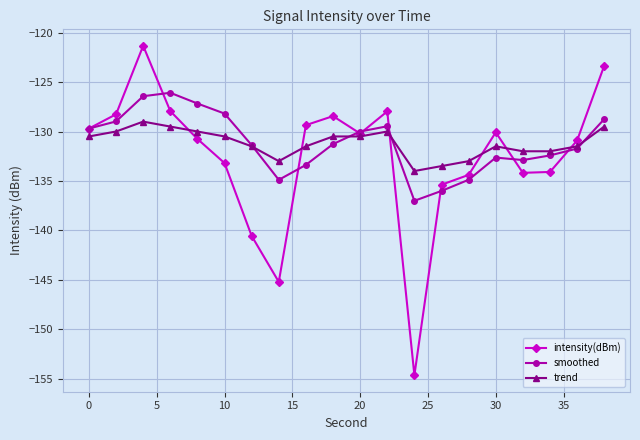

Count the number of categories in the chart.

20